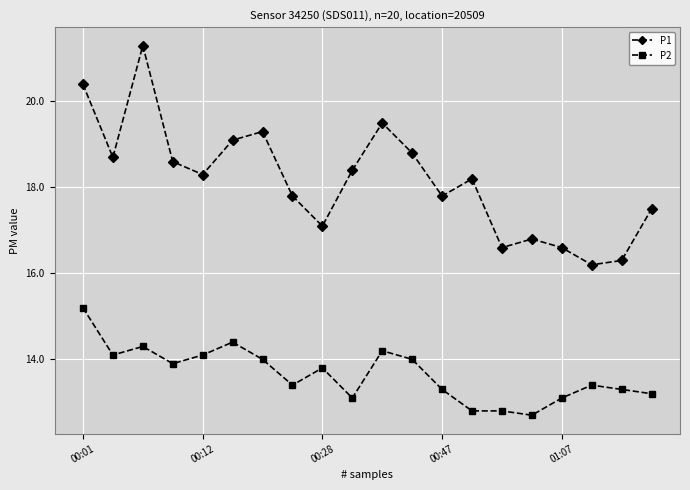

In P1, how many points are lower than both neighbors (excluding endpoints)?

6